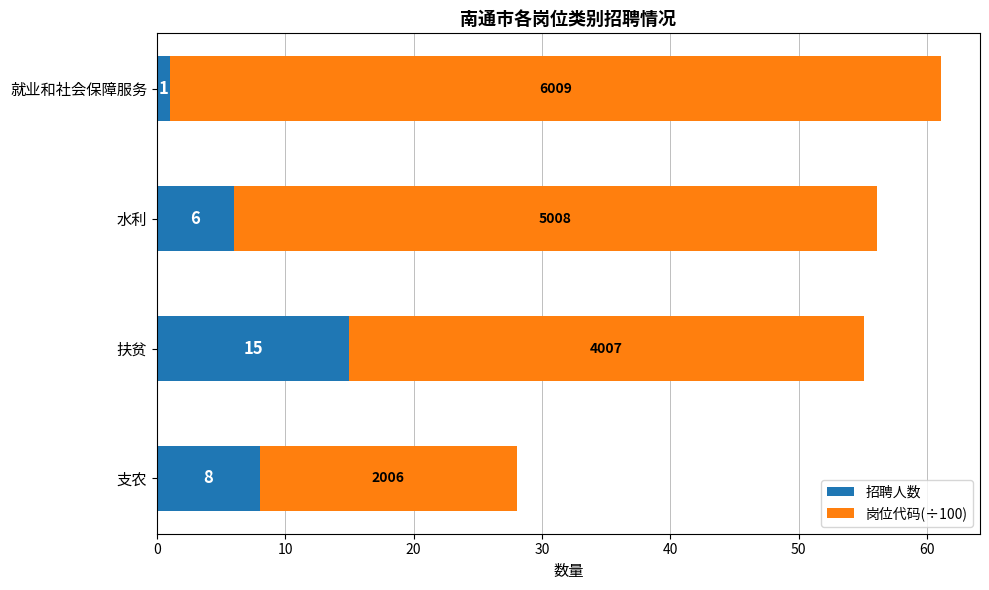

What is the average value of the 招聘人数 series?

7.5